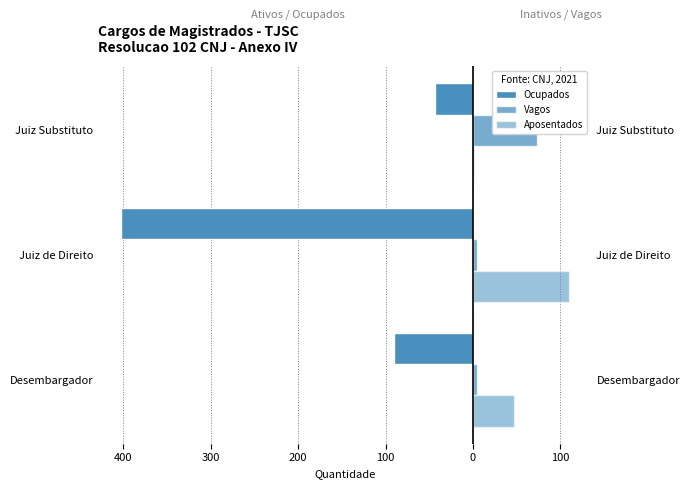

Reading right to left, list all the values displayed in this chart.

Ocupados: -43	-403	-90
Vagos: 73	5	4
Aposentados: 1	110	47